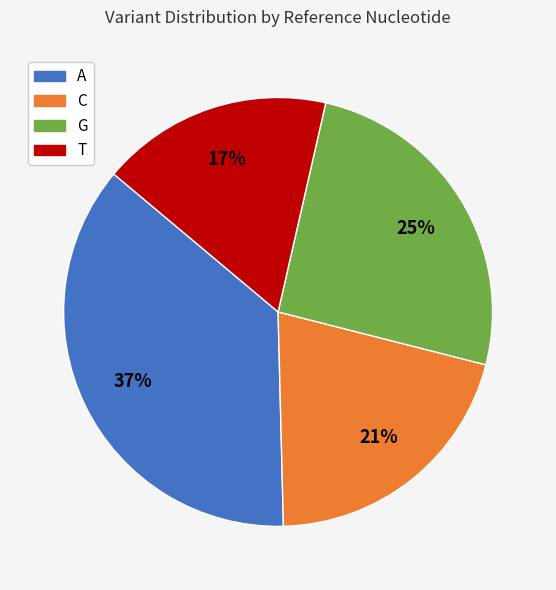

Does T represent more than half of the total?

No